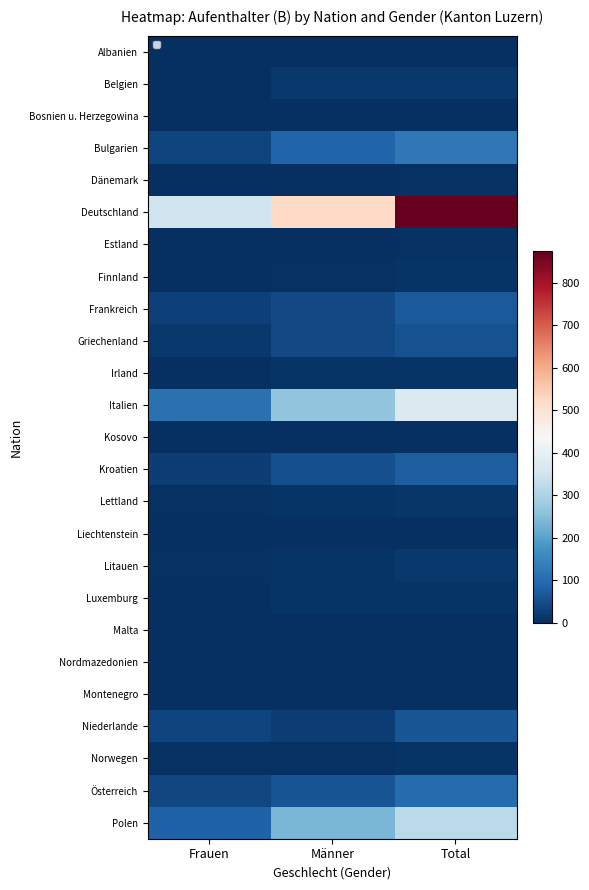

Is it true that Liechtenstein equals 0 at Männer?

False